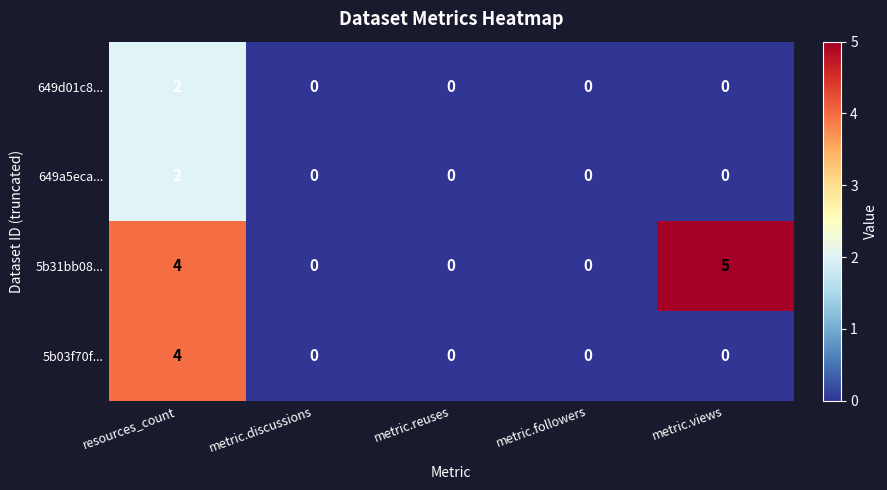

Which series has the largest range (max minus min)?

5b31bb08...